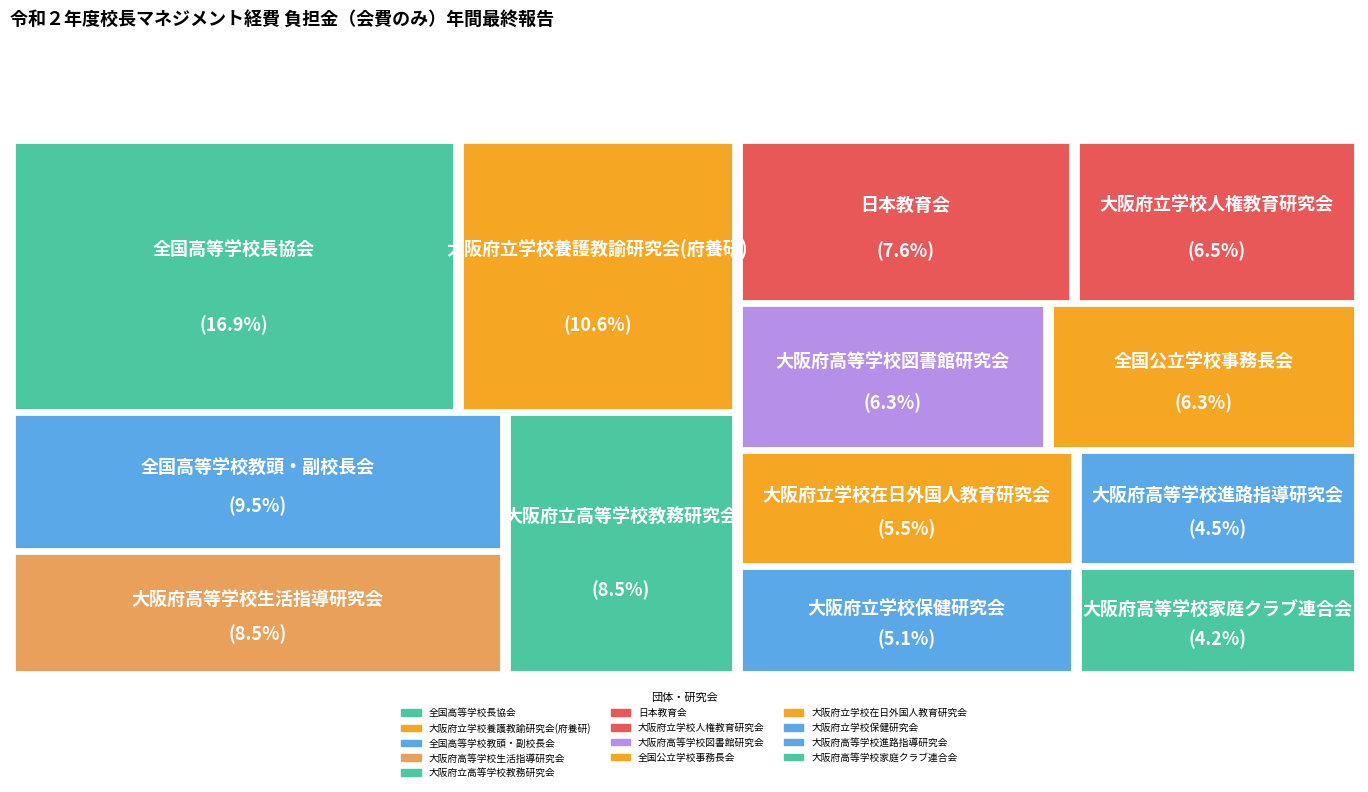

Between 大阪府高等学校図書館研究会 and 大阪府立学校在日外国人教育研究会, which is larger?

大阪府高等学校図書館研究会